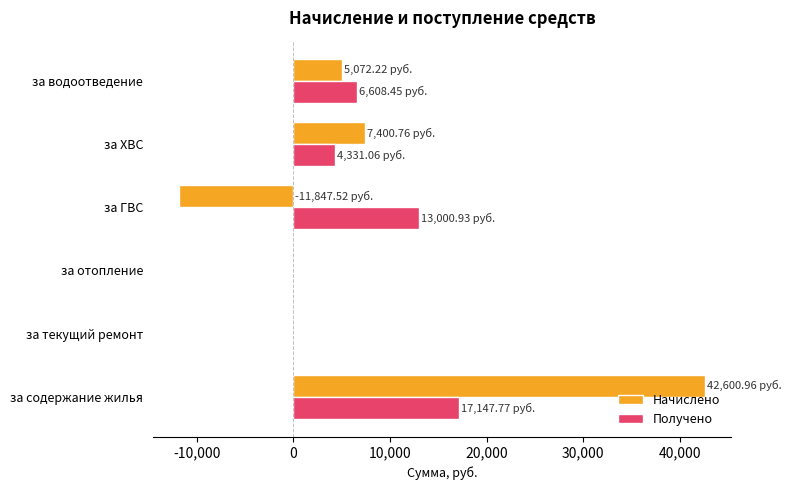

Where is Получено nearest to the value 8573?

за водоотведение